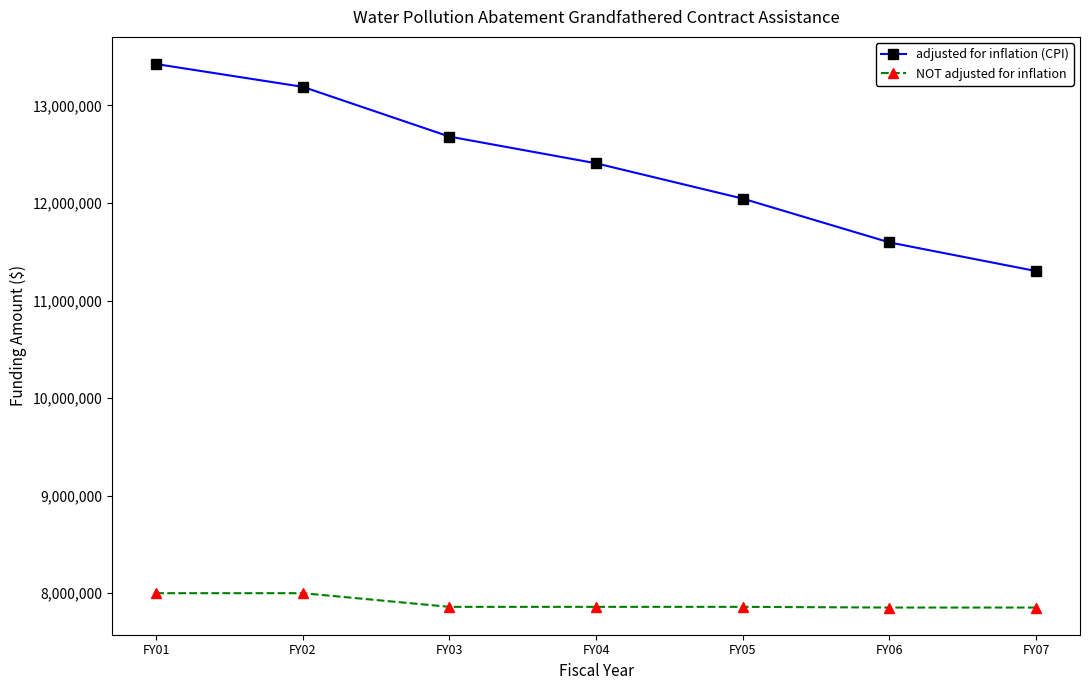

At how many categories does at least one series exceed 8249759?

7